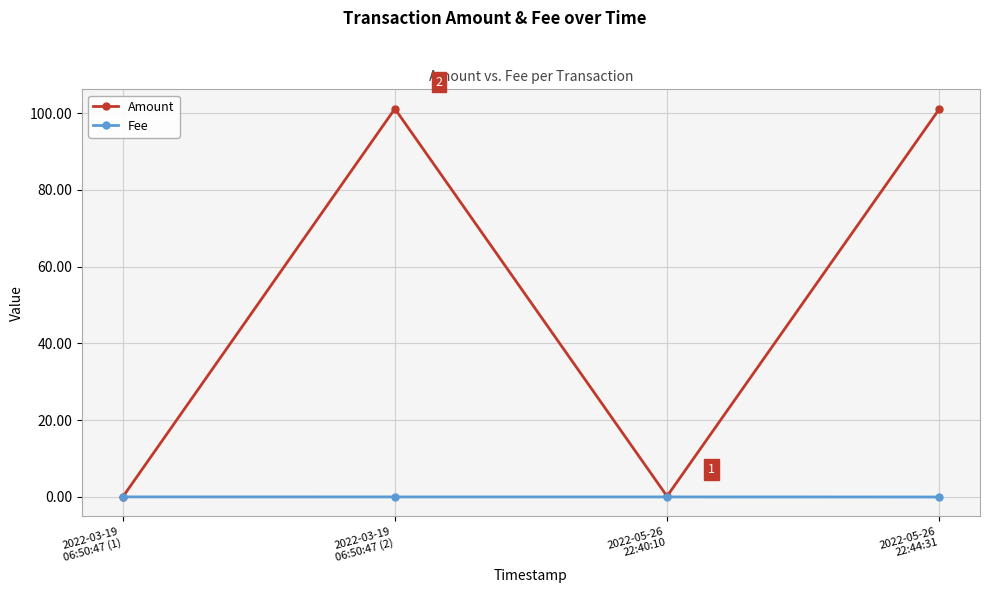

Is the value of Amount at 2022-03-19
06:50:47 (2) greater than the value of Fee at 2022-03-19
06:50:47 (1)?

Yes